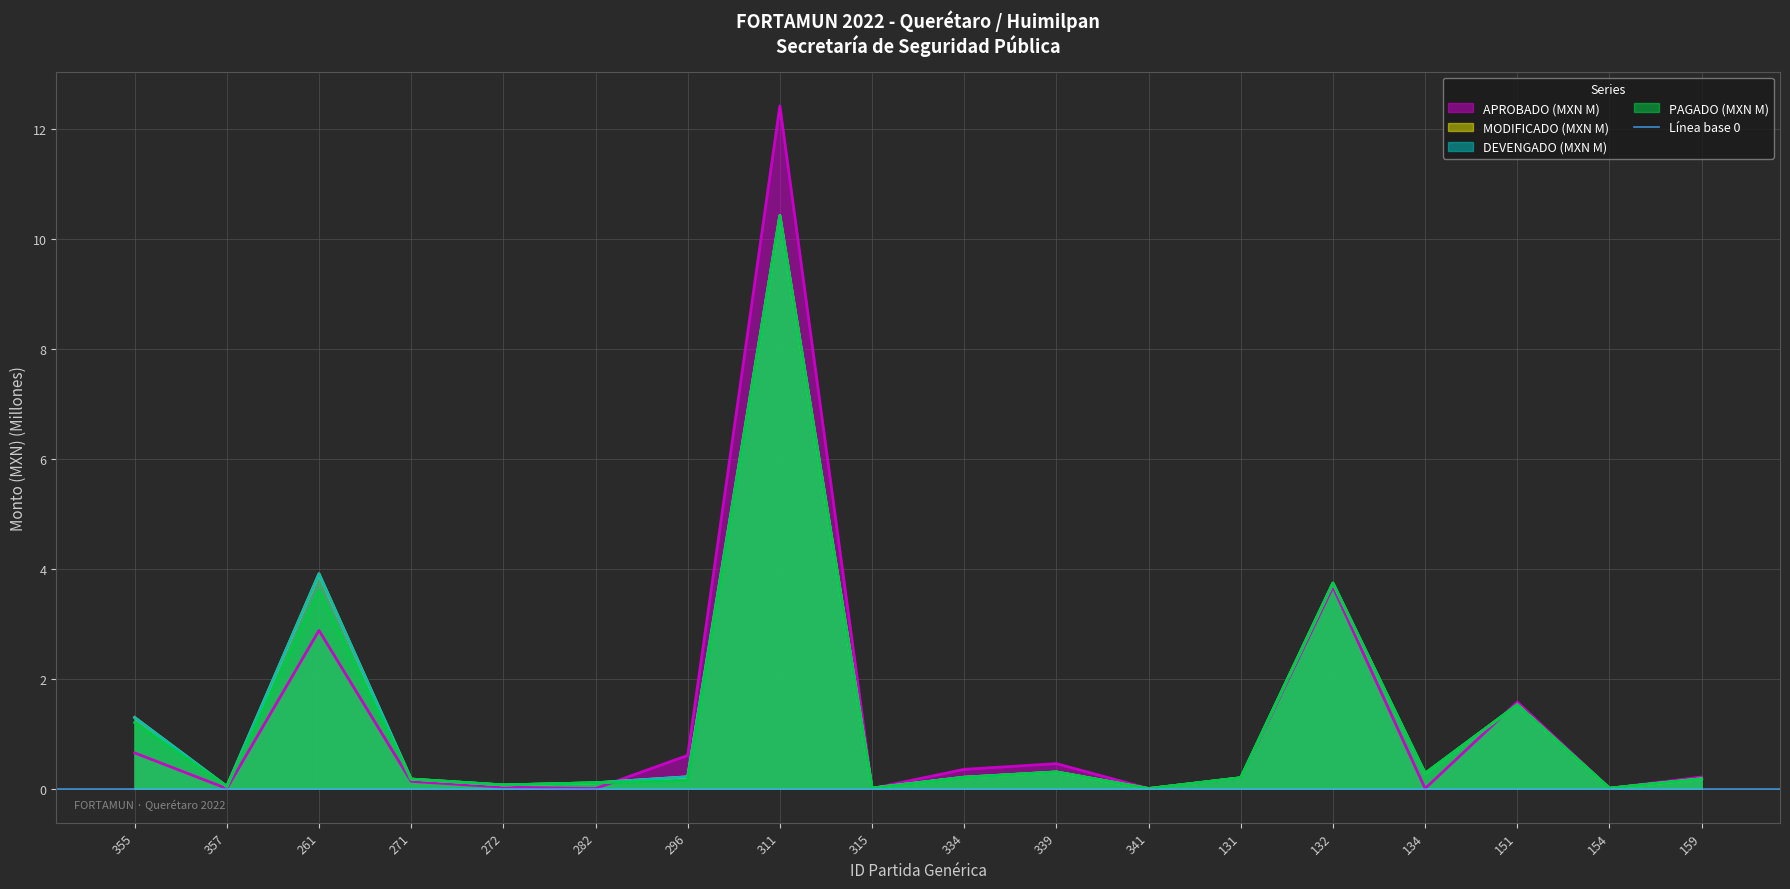

The value of APROBADO at 357 is 0.0. True or false?

True